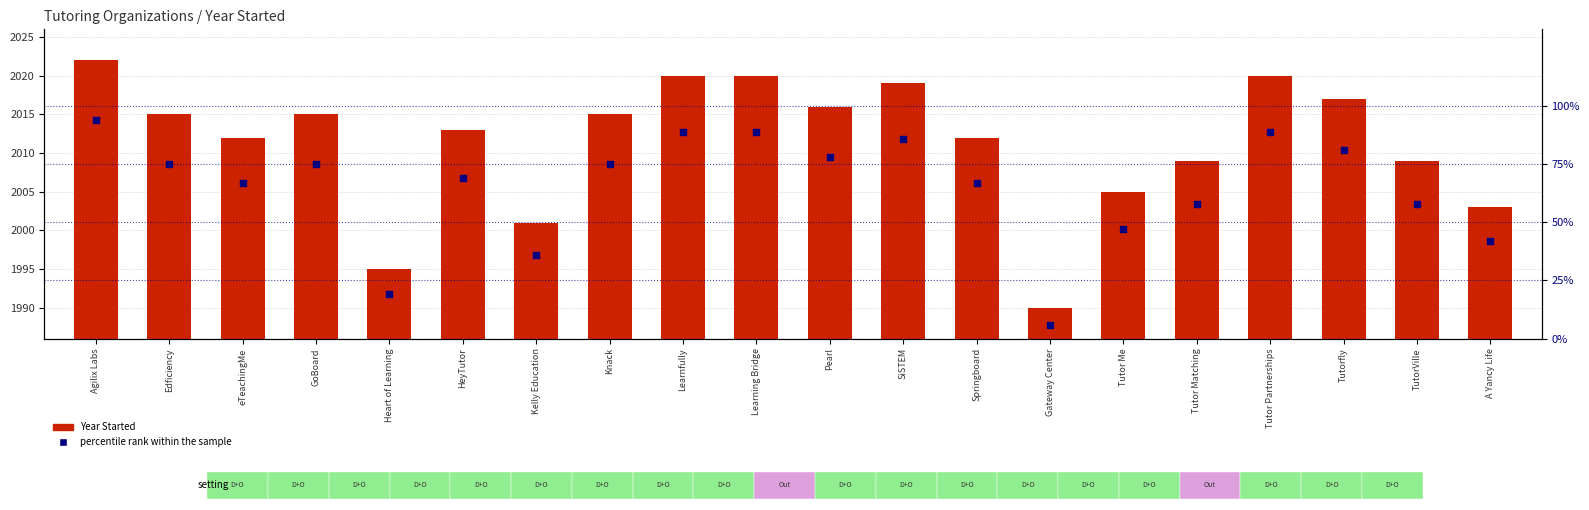

What is the total value across all series at Agilix Labs?

2116